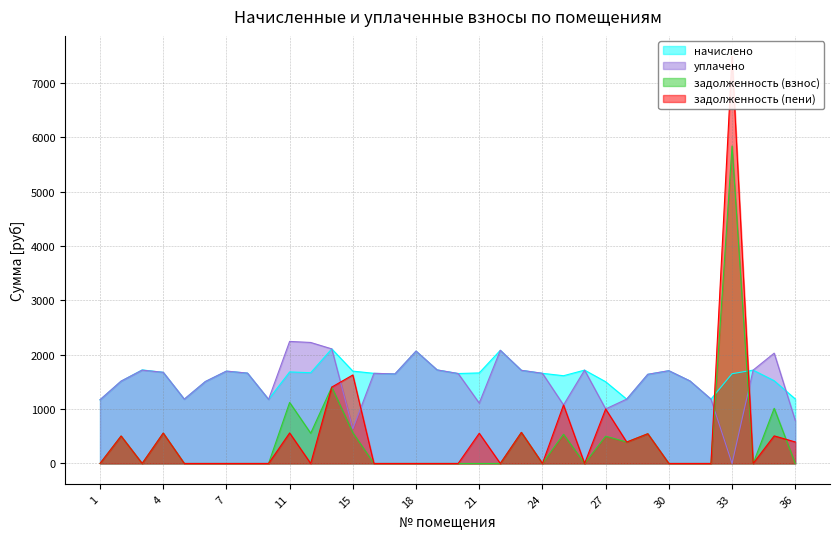

Which series ends up on top after the final intersection of уплачено and задолженность (взнос)?

уплачено